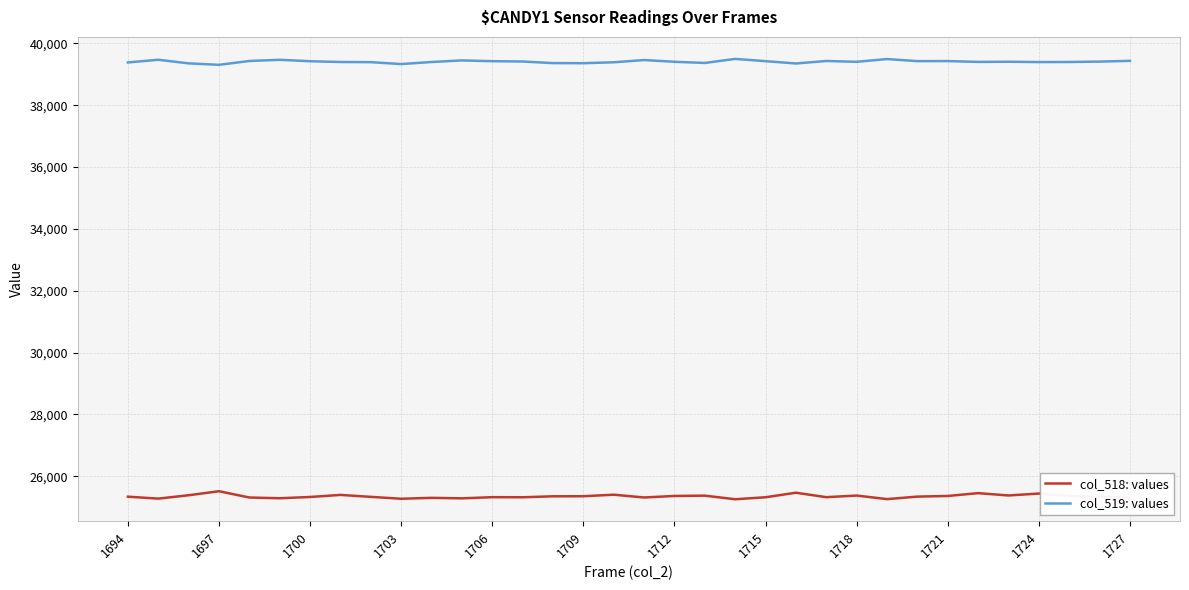

True or false: col_519: values and col_518: values intersect in this chart.

False